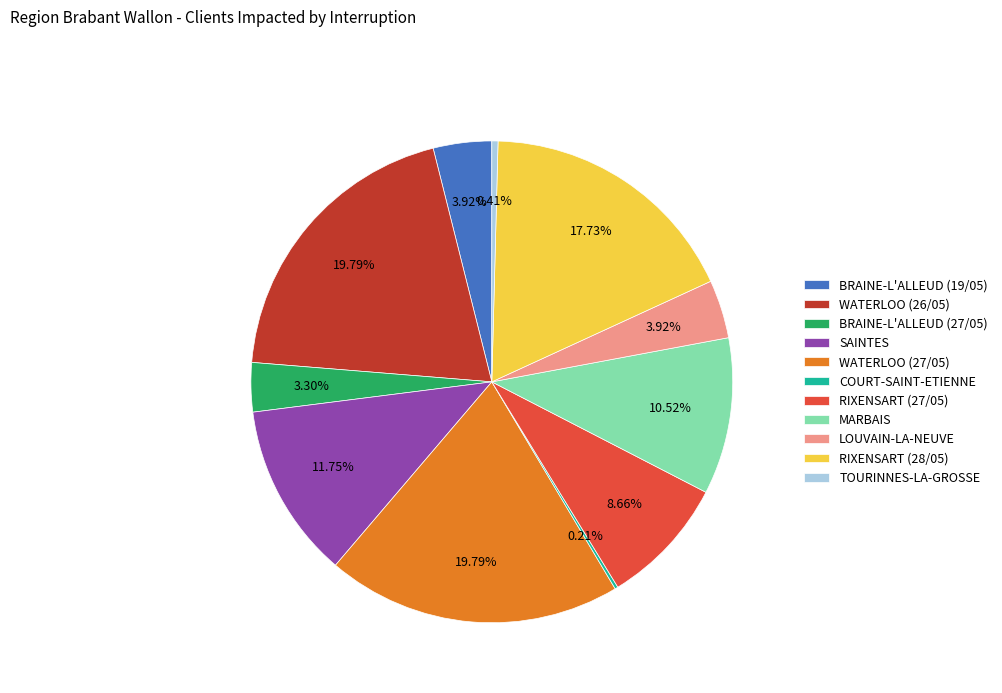

Combined, do RIXENSART (28/05) and BRAINE-L'ALLEUD (19/05) account for over 50%?

No